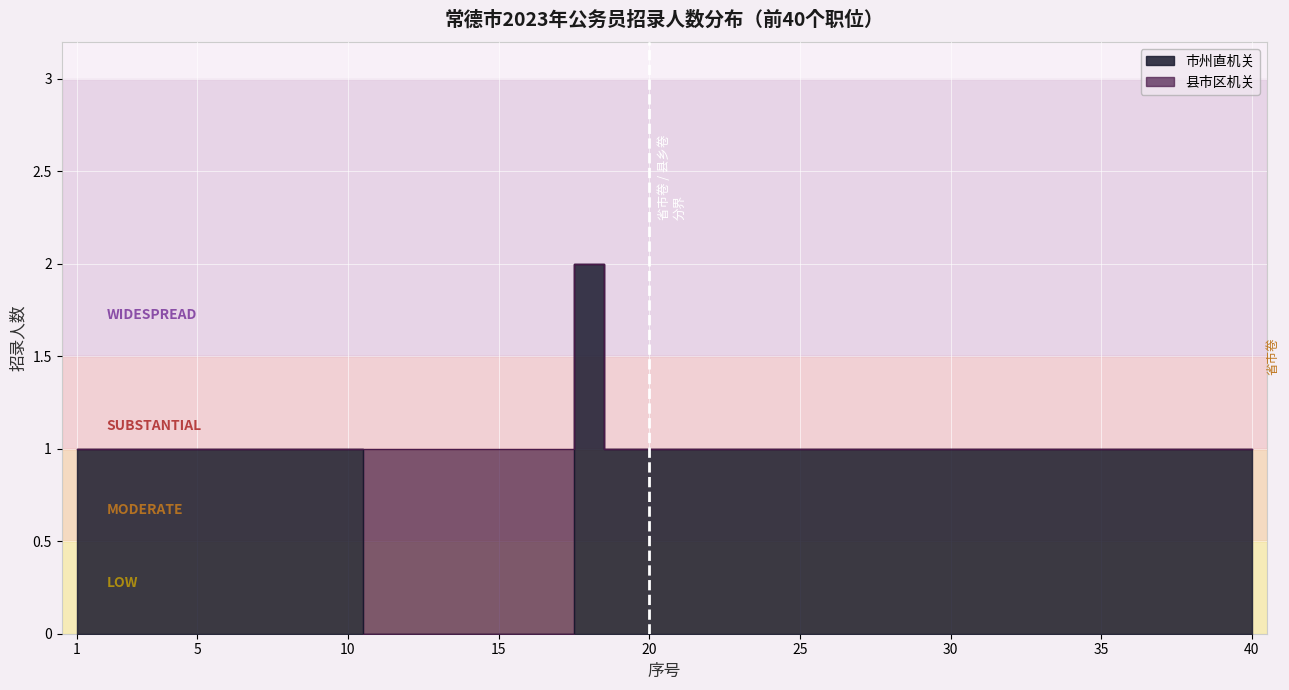

Approximately how many times larger is the value at 21 compared to 40?

1.0